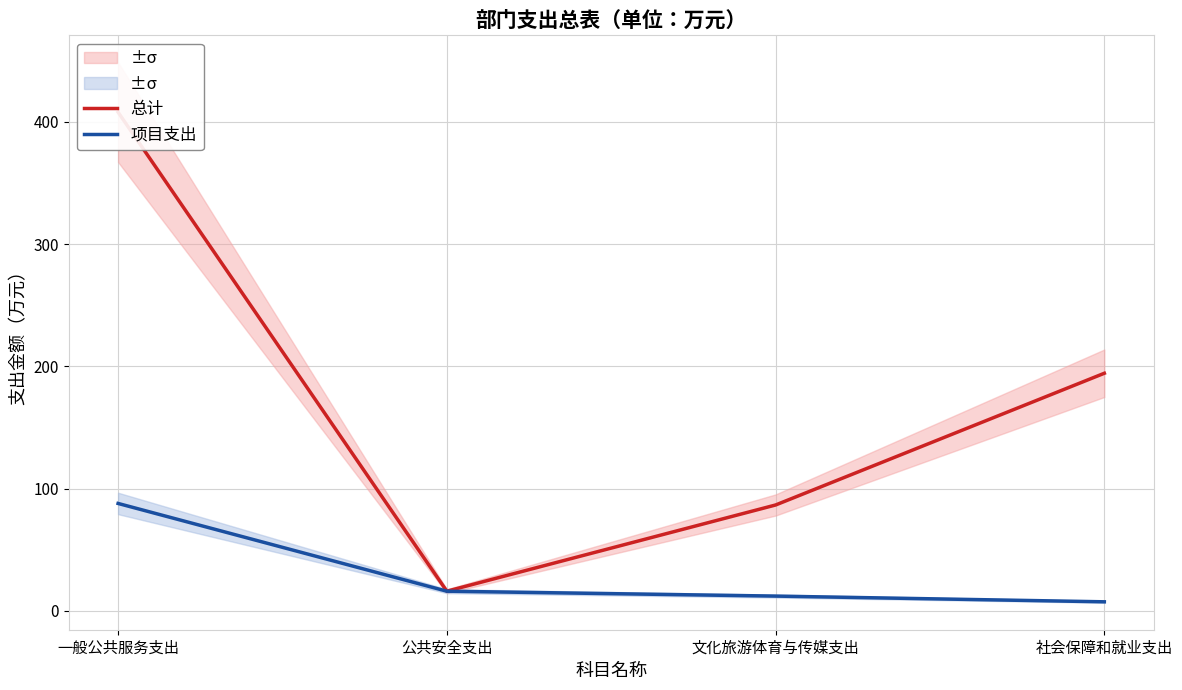

At which label does 项目支出 first exceed 16?

一般公共服务支出